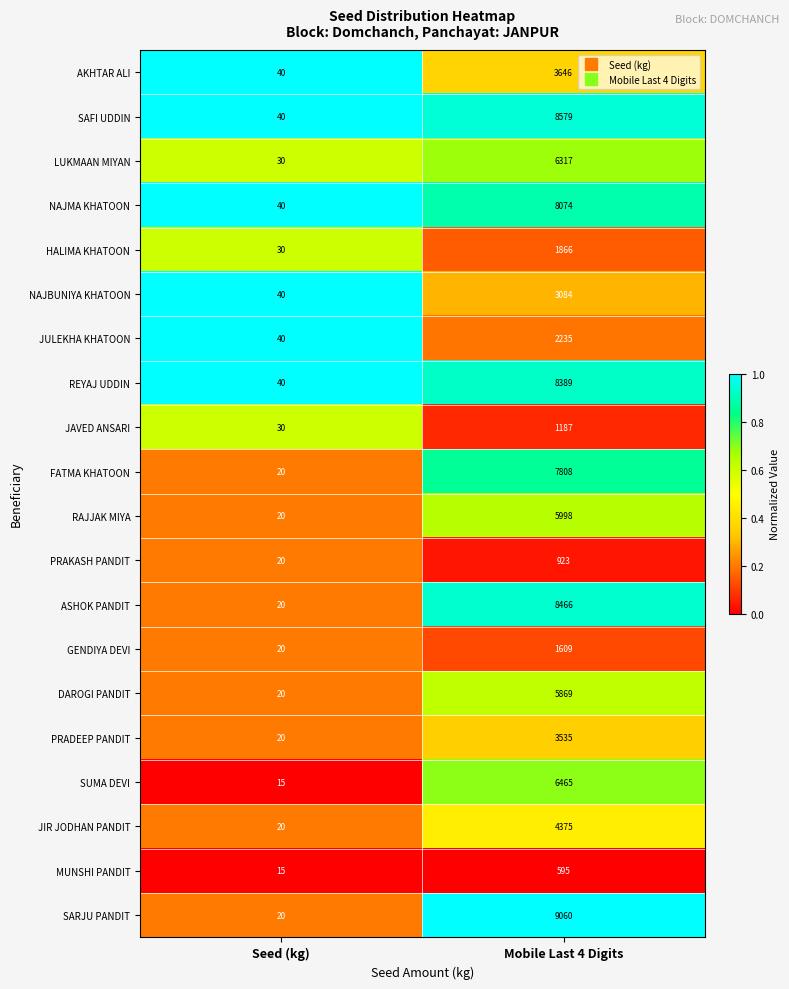

What is the greatest value displayed?

9060